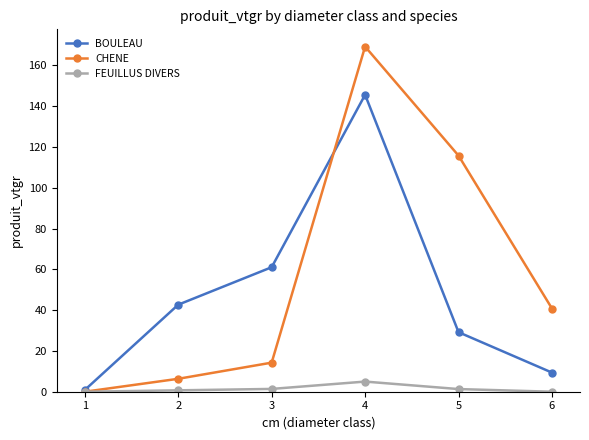

Which series ends up on top after the final intersection of CHENE and BOULEAU?

CHENE